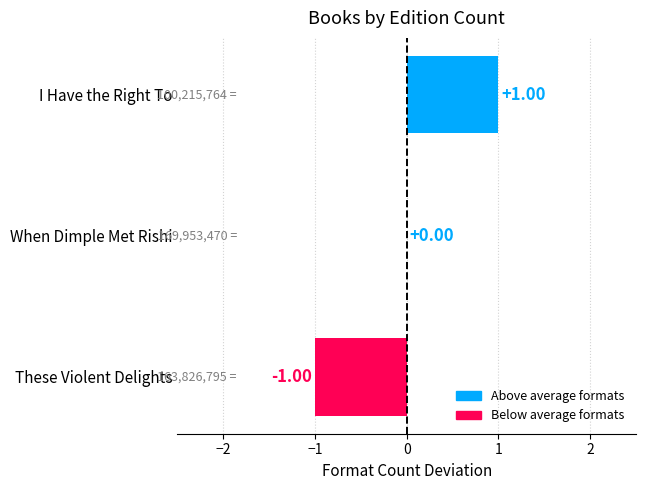

What is the change in value from When Dimple Met Rishi to I Have the Right To?

+1